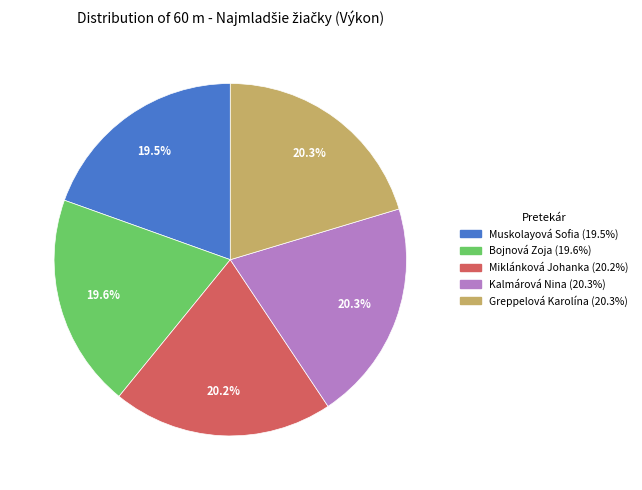

Does Miklánková Johanka represent more than half of the total?

No